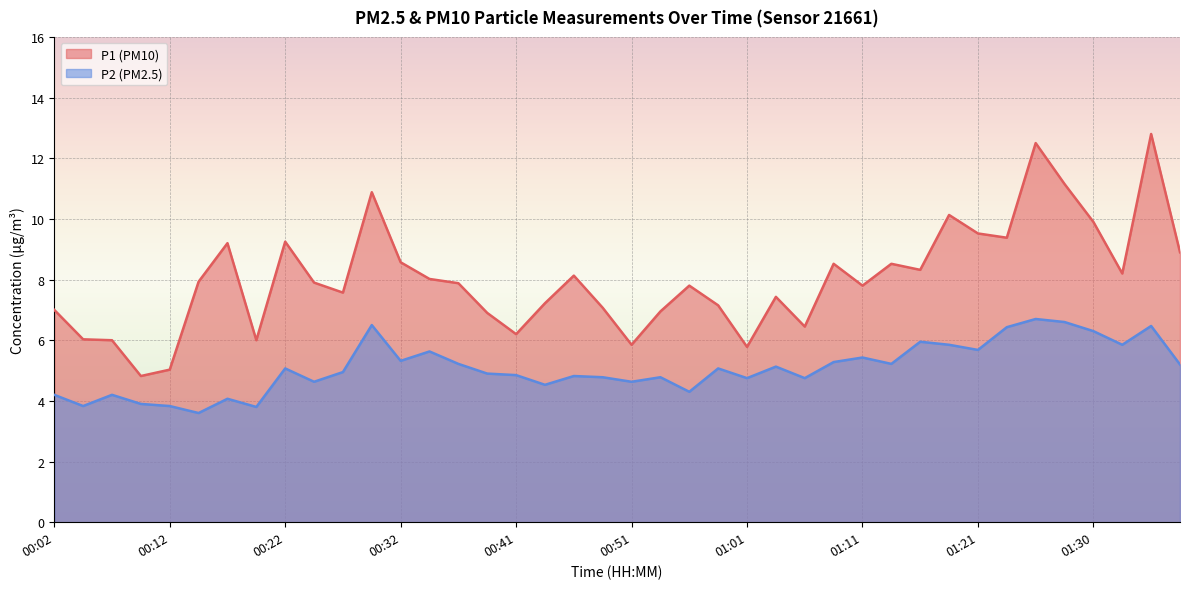

Where is P2 nearest to the value 5?

00:27